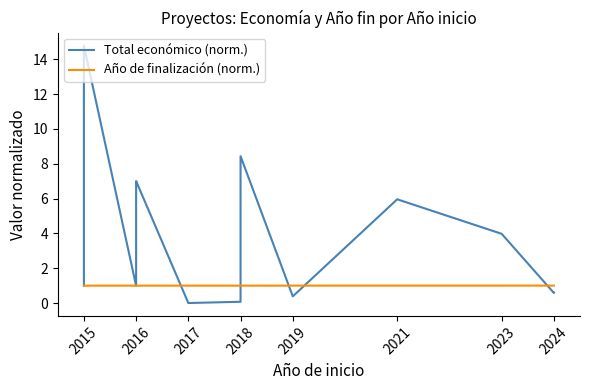

What are all the series names shown in the legend?

Total económico (norm.), Año de finalización (norm.)